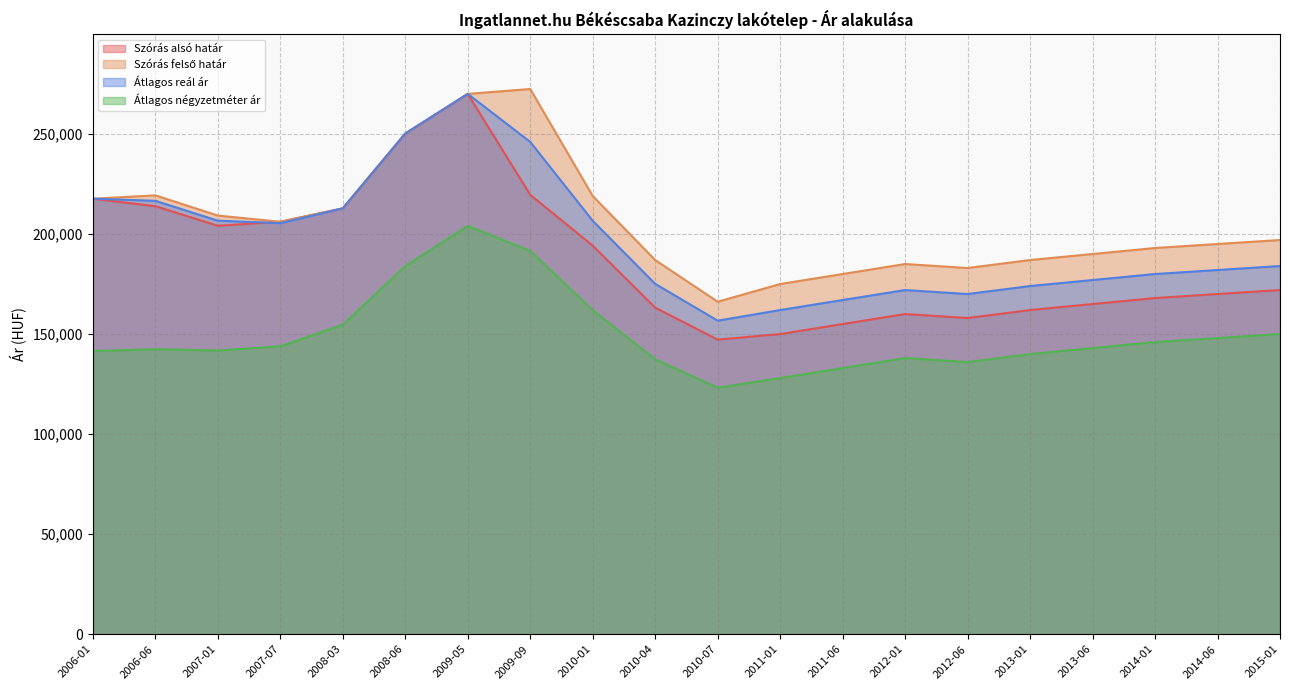

At 2007-07, list the series in order from smallest to largest.

Átlagos négyzetméter ár, Átlagos reál ár, Szórás alsó határ, Szórás felső határ